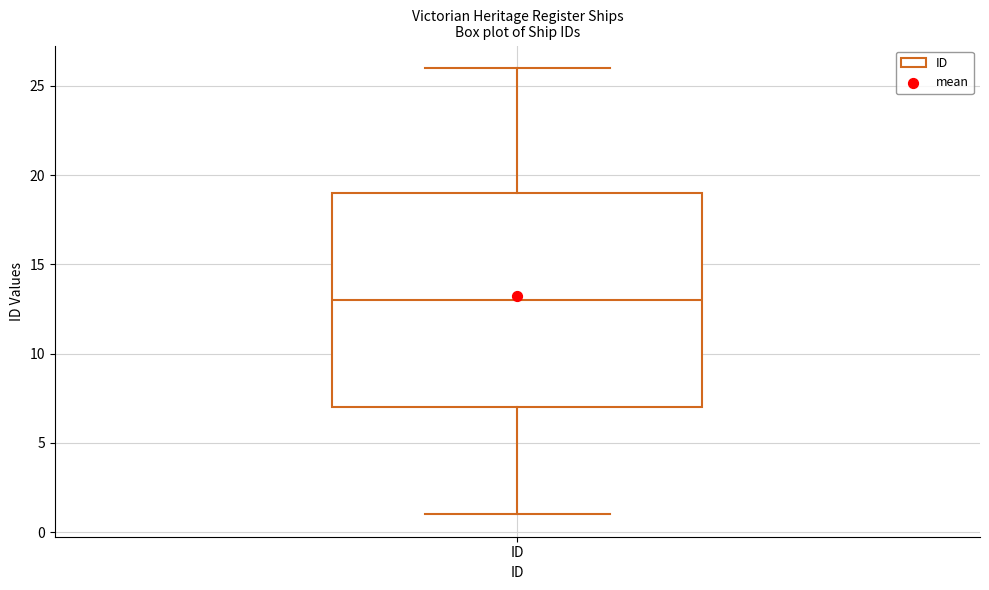

Where does the lower whisker of the box for ID end on the y-axis? The values are not printed on the chart, so give them approximately, as read against the axis.

1